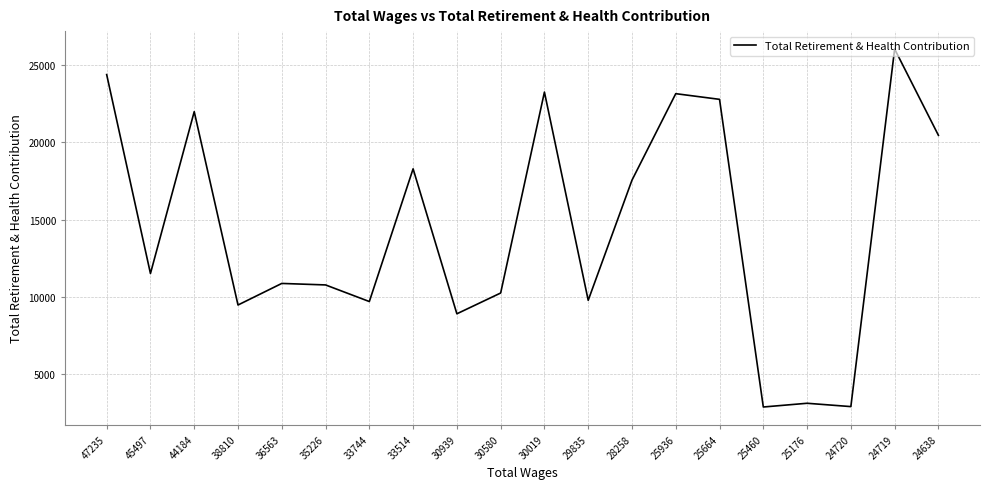

How many interior local valleys (lower than both neighbors) does the data have?

7